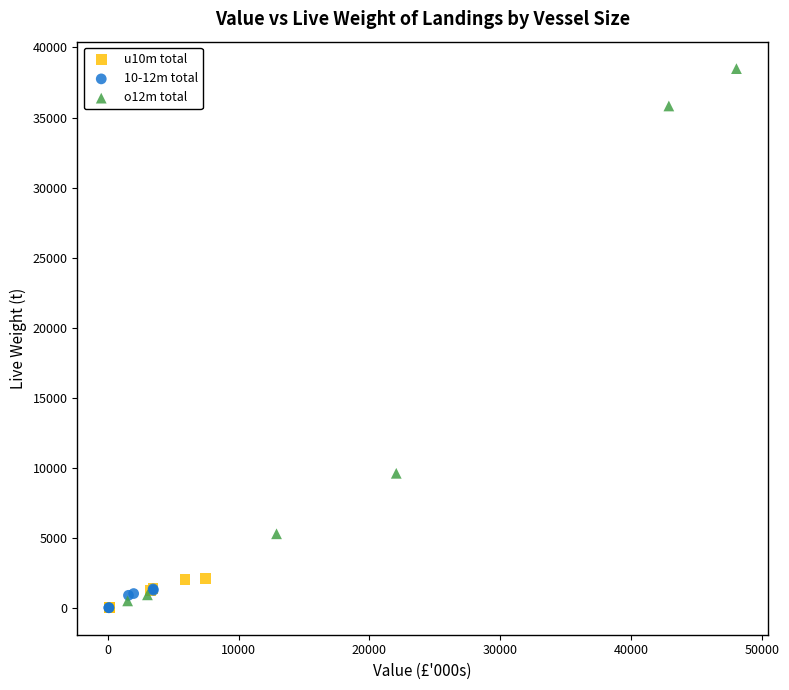

What are all the series names shown in the legend?

u10m total, 10-12m total, o12m total